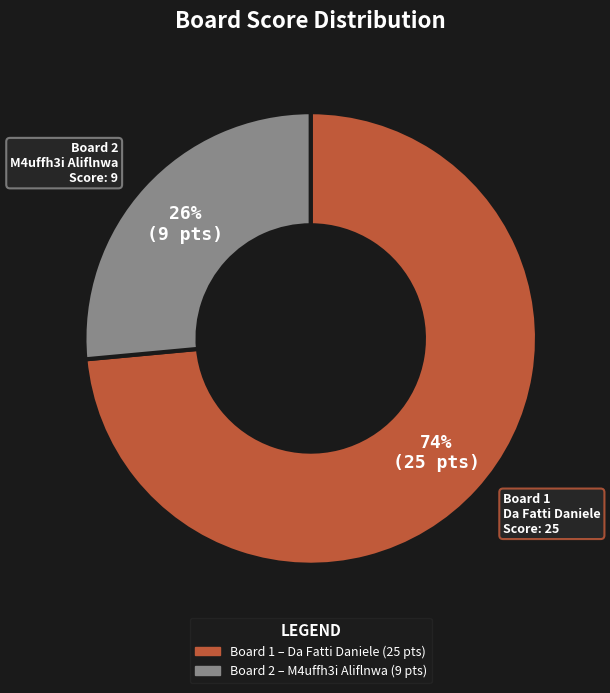

To the nearest percent, what is the average slice percentage?

50%